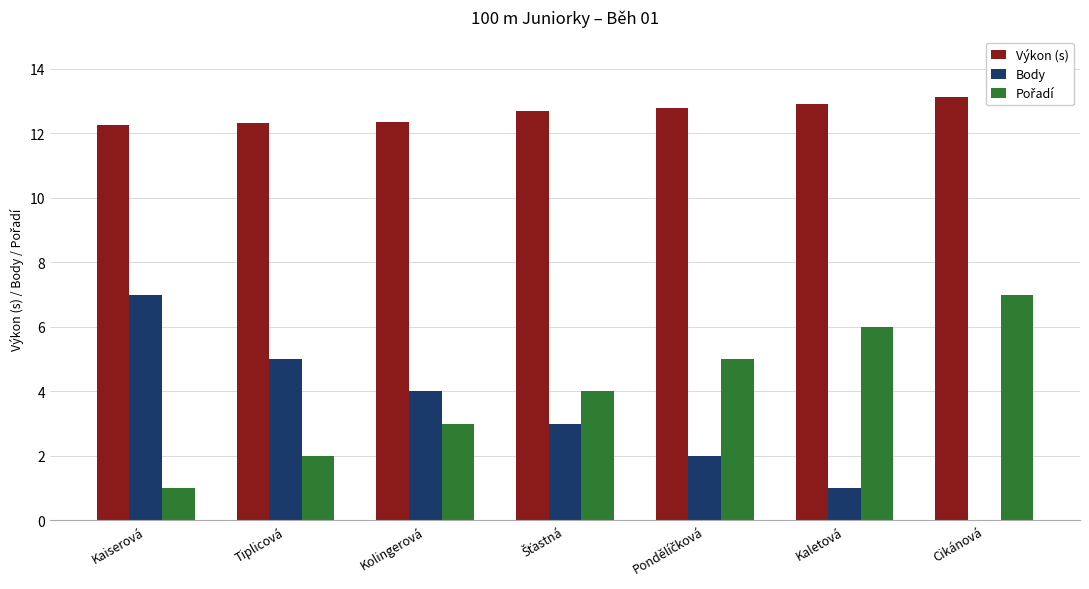

True or false: Body has a value of 2.5 at Cikánová.

False